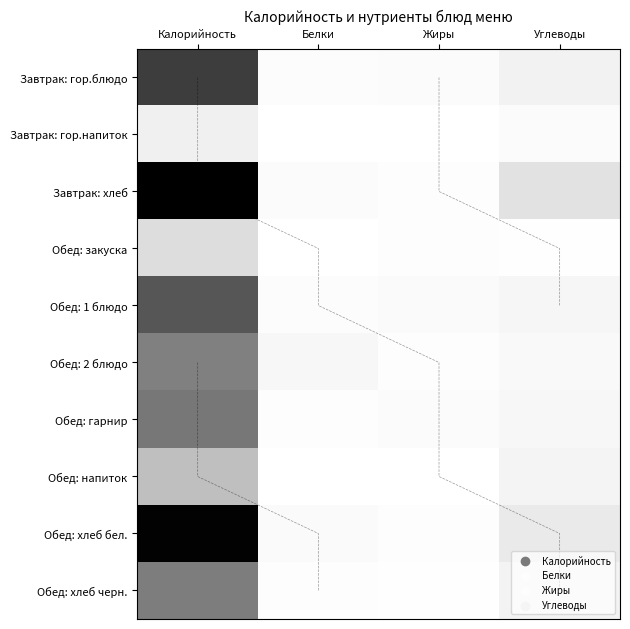

At which label does Завтрак: гор.блюдо first exceed 23?

Калорийность